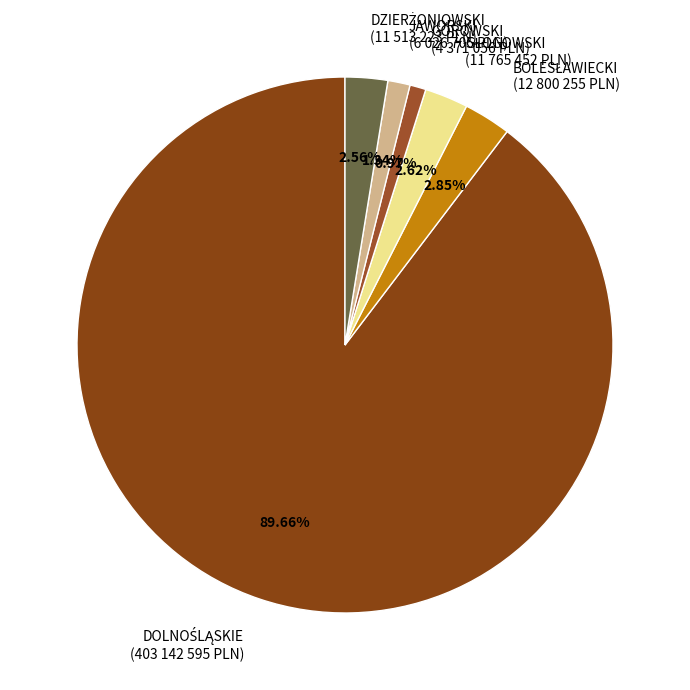

Is the sum of JAWORSKI (6 026 705 PLN) and GÓROWSKI (4 371 056 PLN) greater than half?

No